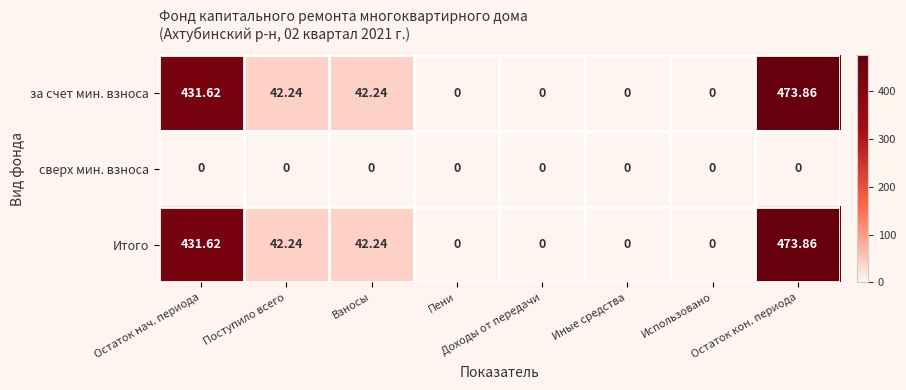

Which series has the largest total across all categories?

за счет мин. взноса